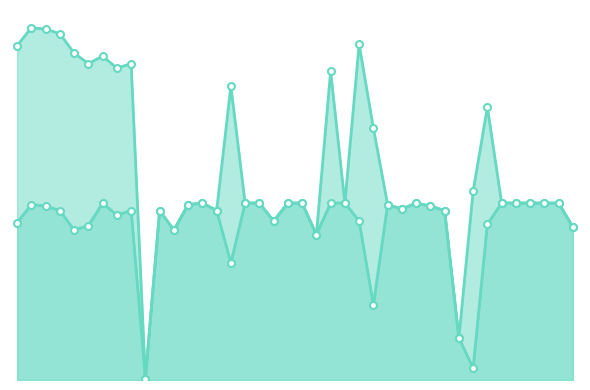

Approximately how many times larger is the value at 1 compared to 8?

1.0